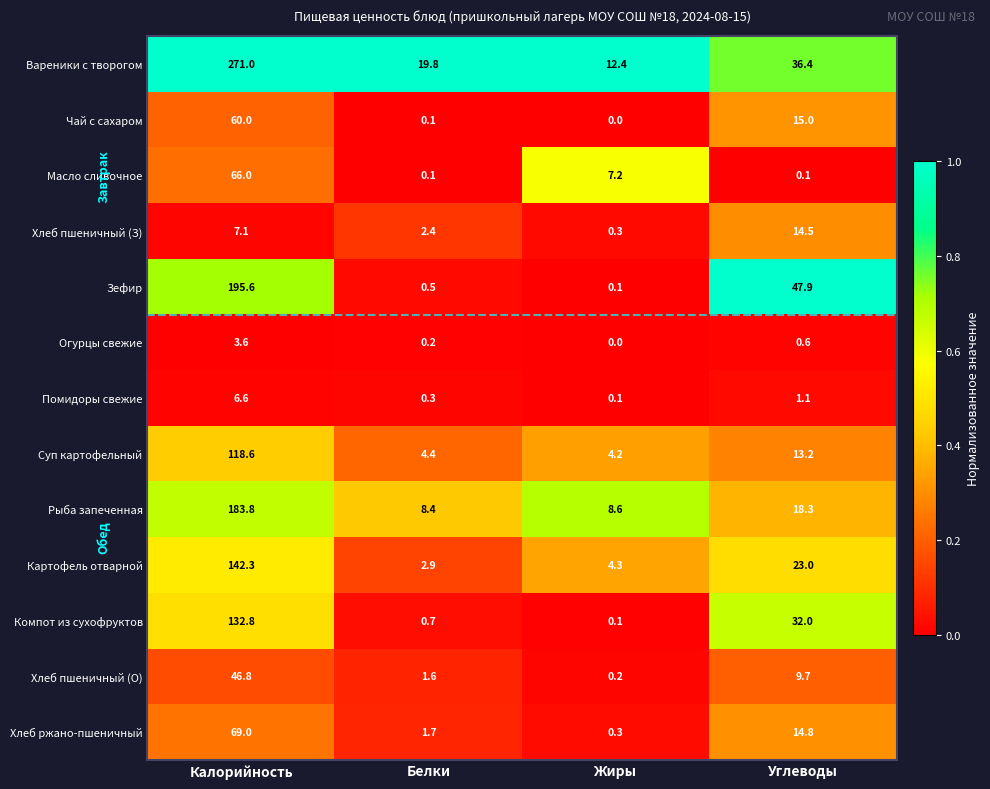

Read the Рыба запеченная value at Белки.

8.4